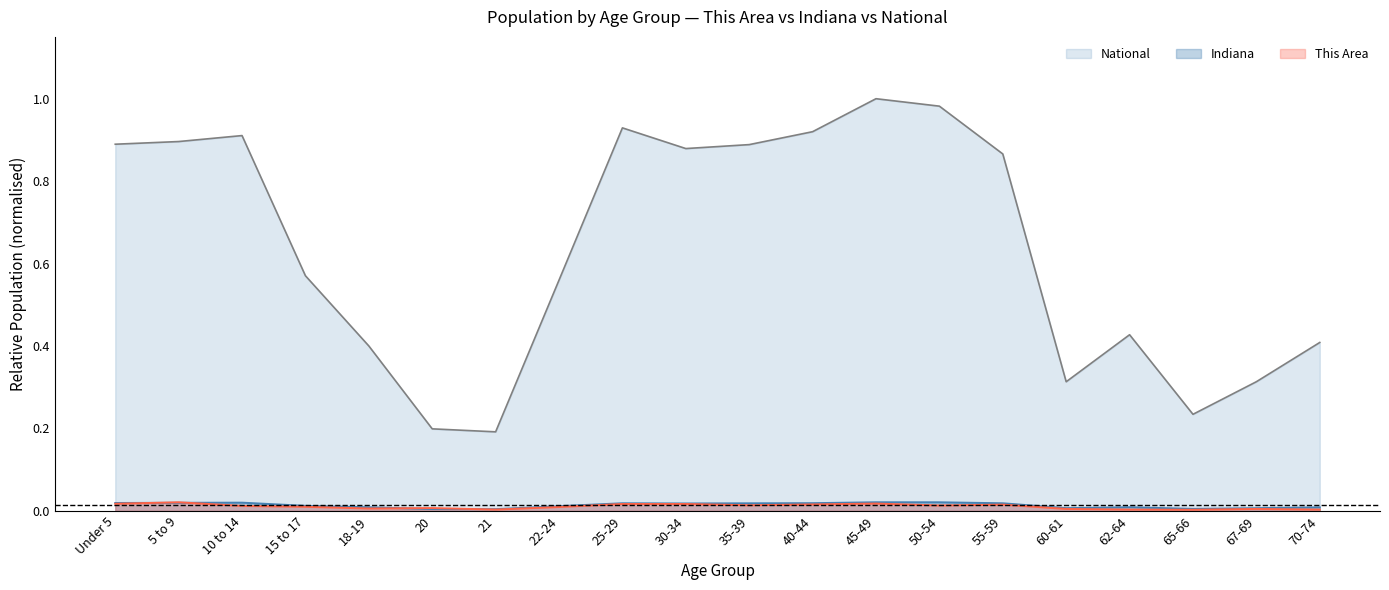

After their last crossing, which series has the higher values: This Area or Indiana?

Indiana